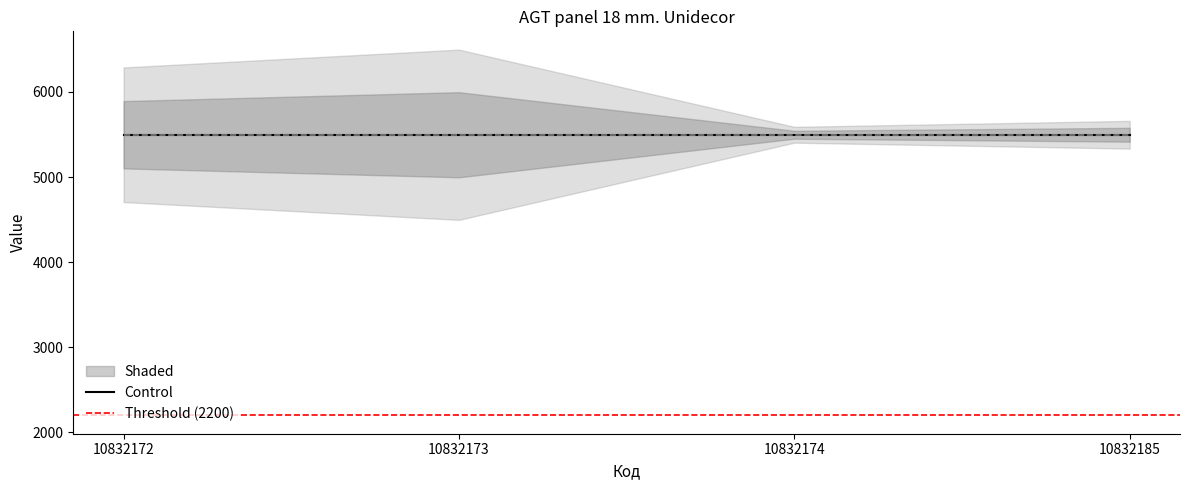

True or false: Залишок and Доп. ціна cross at least once.

False